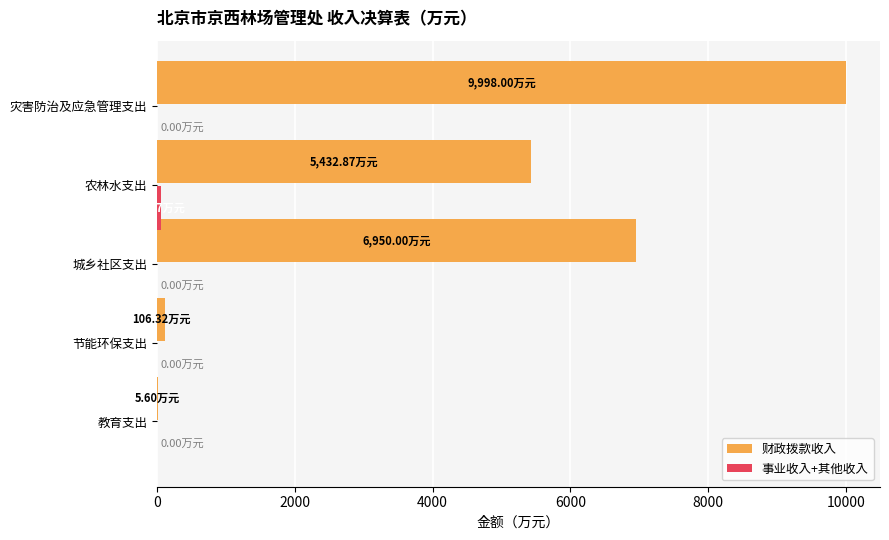

At which label is 财政拨款收入 closest to 5001?

农林水支出